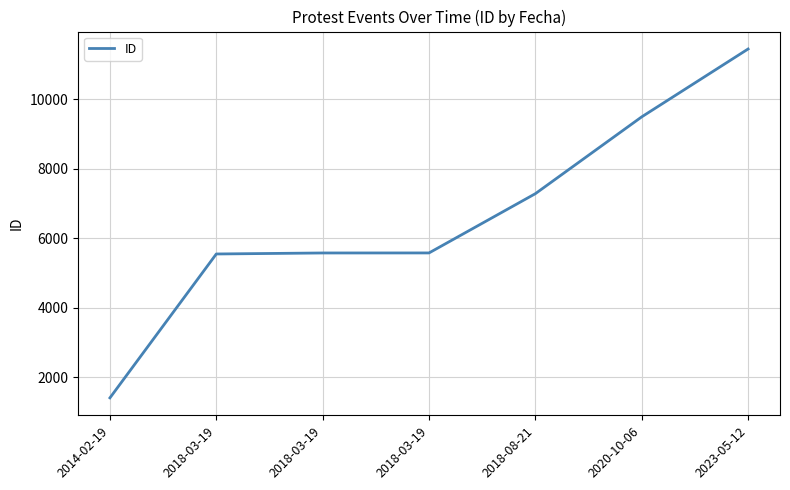

At which label is the value closest to 6429?

2018-03-19